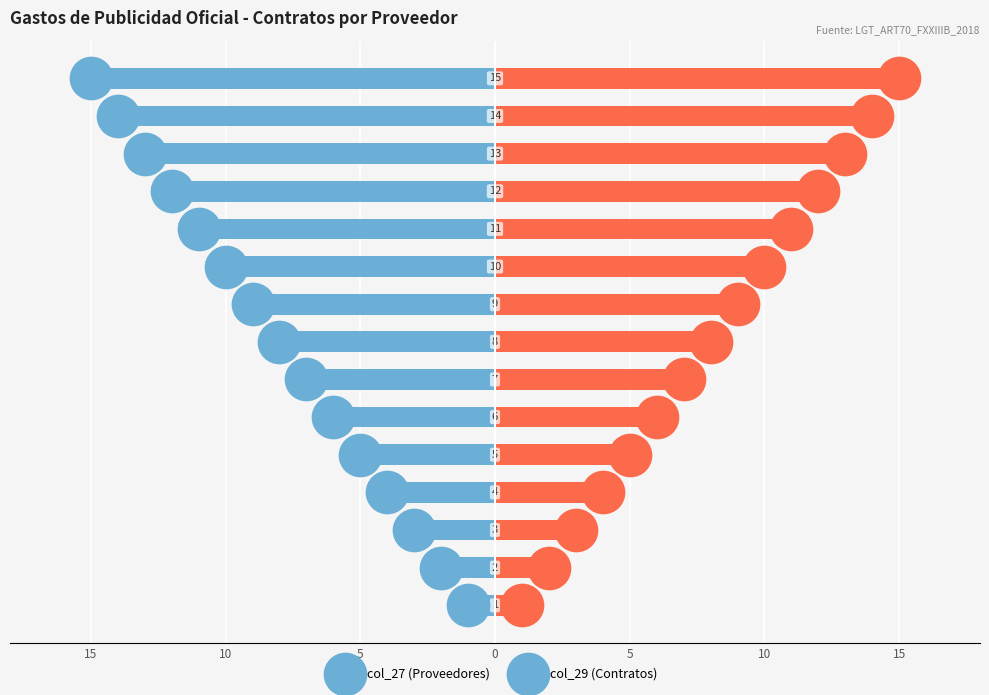

At which category is the sum across all series the highest?

15